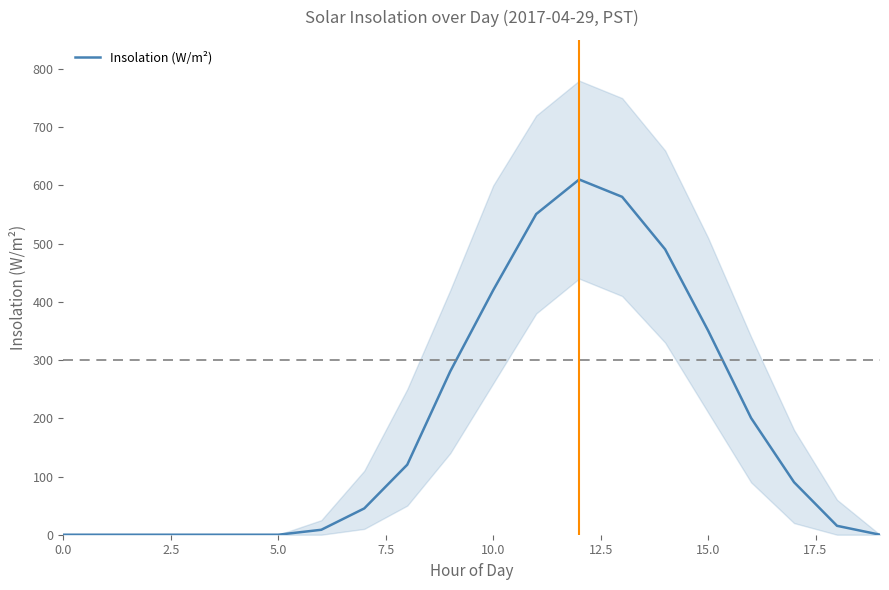

The value at 11 is 550.8. True or false?

True